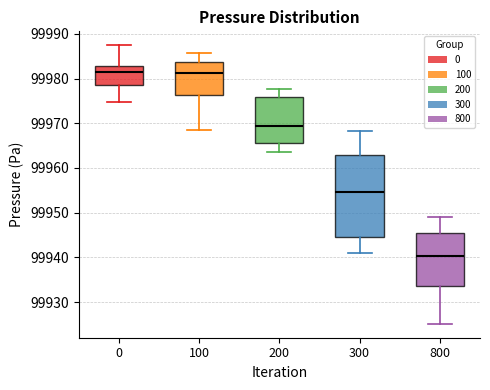

Which box is the tallest, from its lower edge to its upper edge?

300